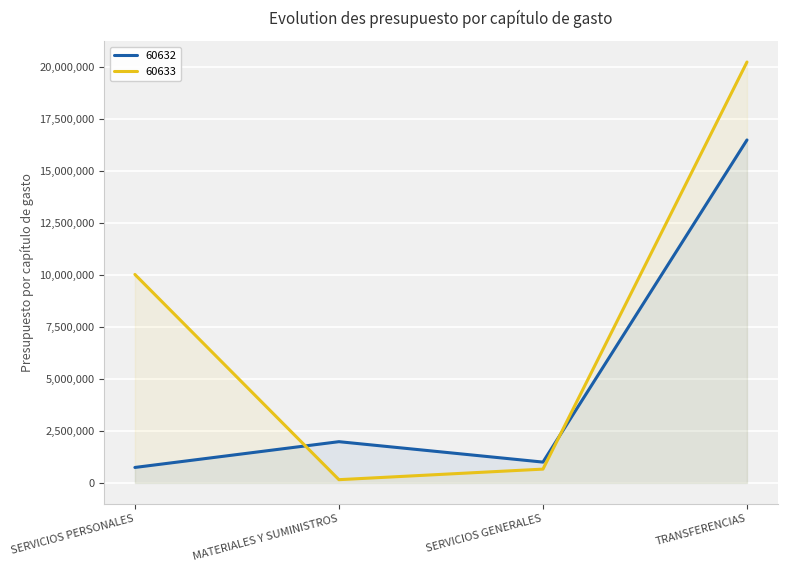

What is the minimum value shown in the chart?

155780